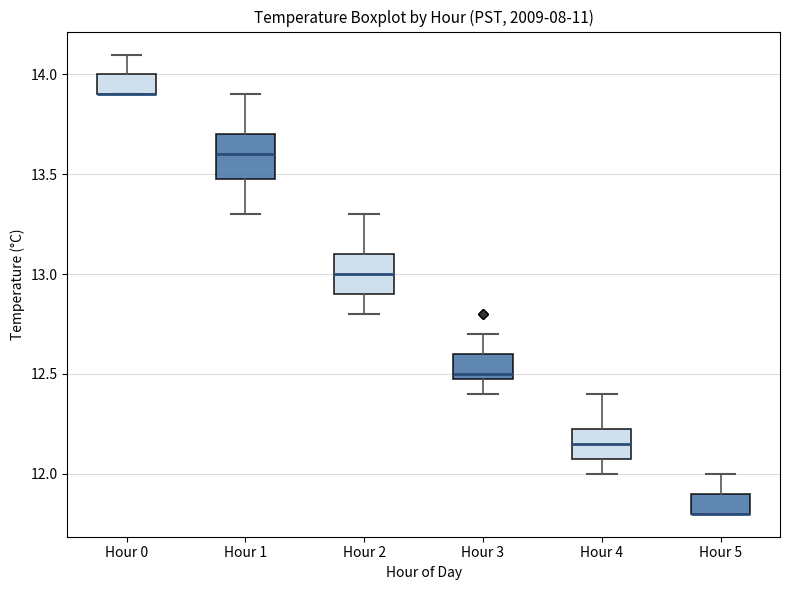

Where is the upper edge of the box for Hour 0 on the y-axis? The values are not printed on the chart, so give them approximately, as read against the axis.

14.00